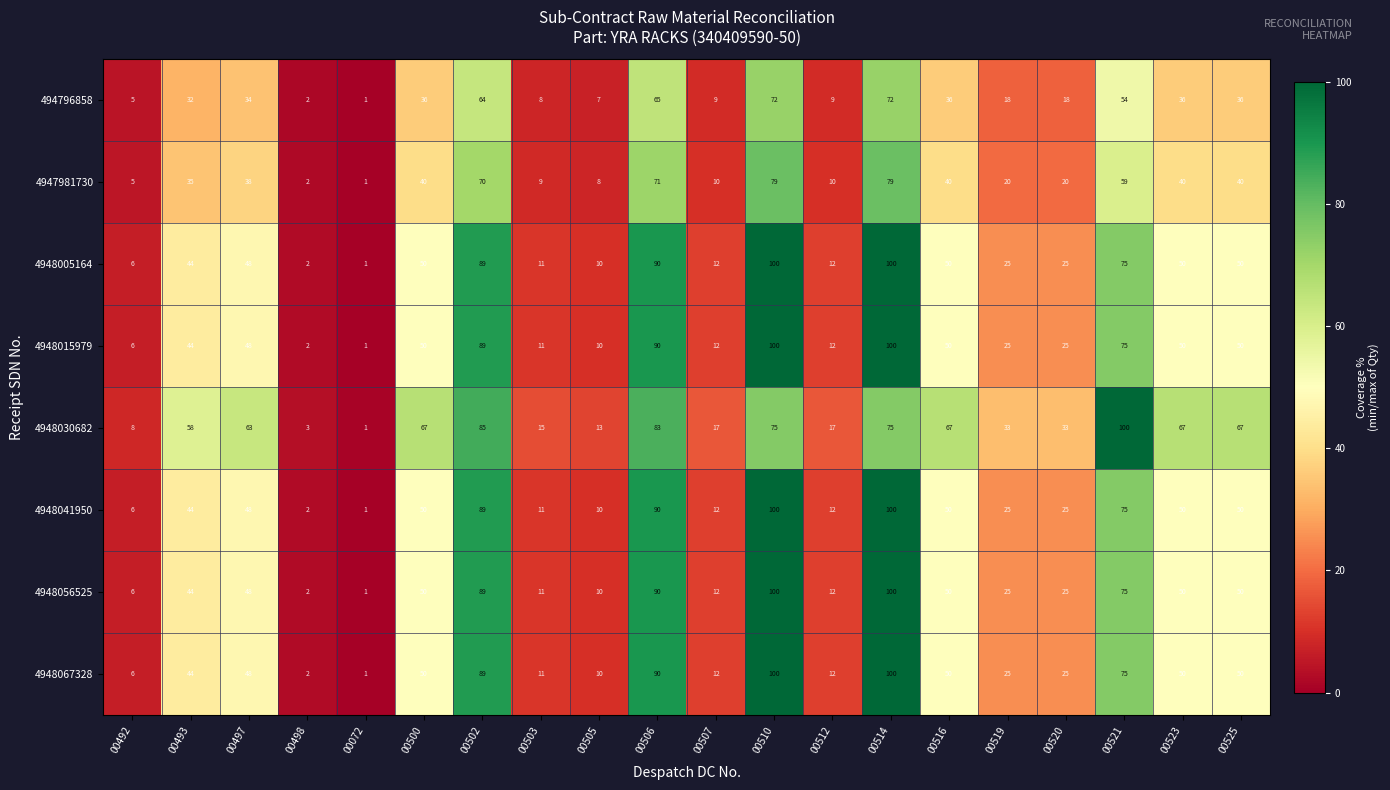

What is the difference between the highest and lowest values at 00510?

28